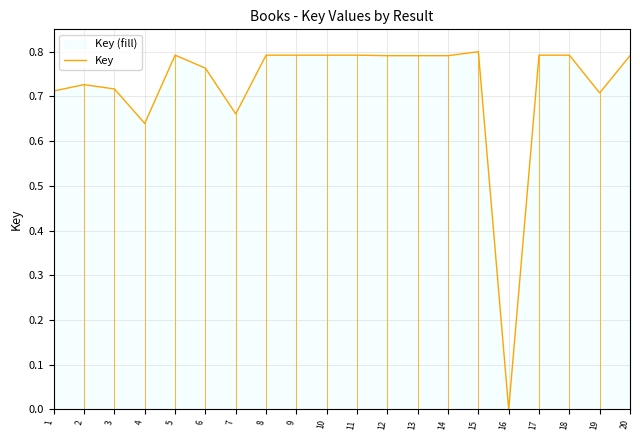

How many positive values are there?

19